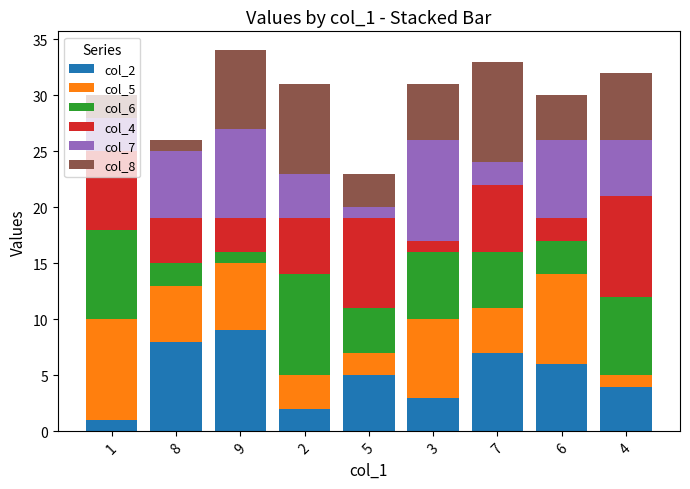

What is the value of the col_2 bar at the 4th from the left?

2